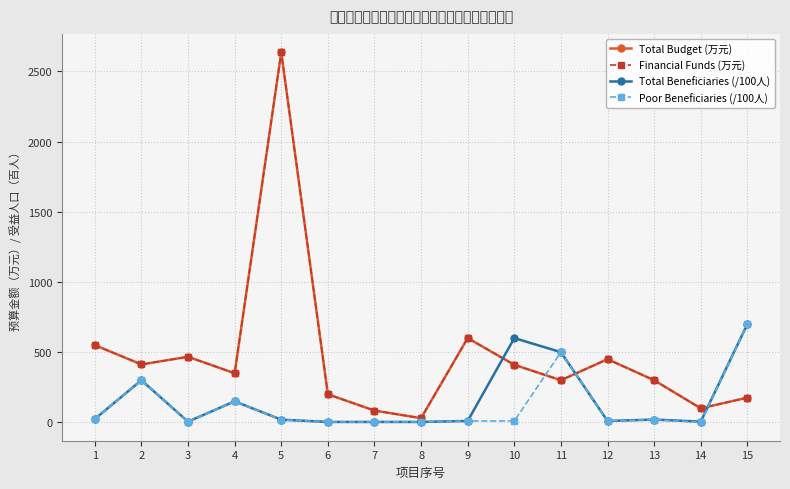

Is this an area chart (filled region under the line)?

No